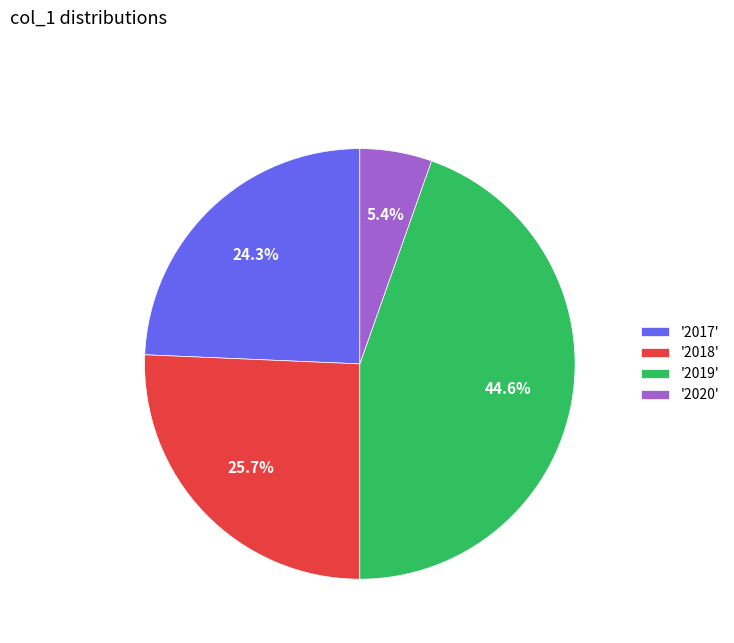

Combined, what portion of the pie is '2018' and '2019'?

70.3%